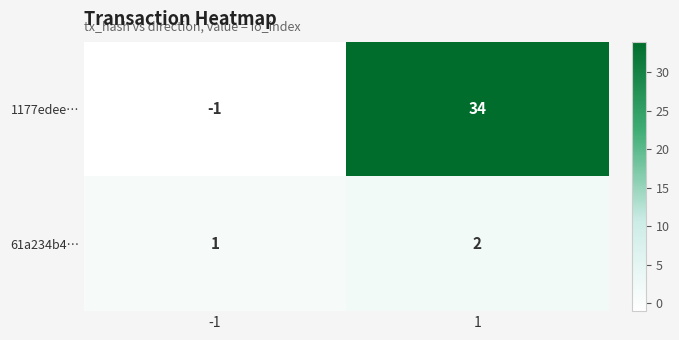

Is the value of 61a234b4… at -1 greater than the value of 1177edee… at 1?

No